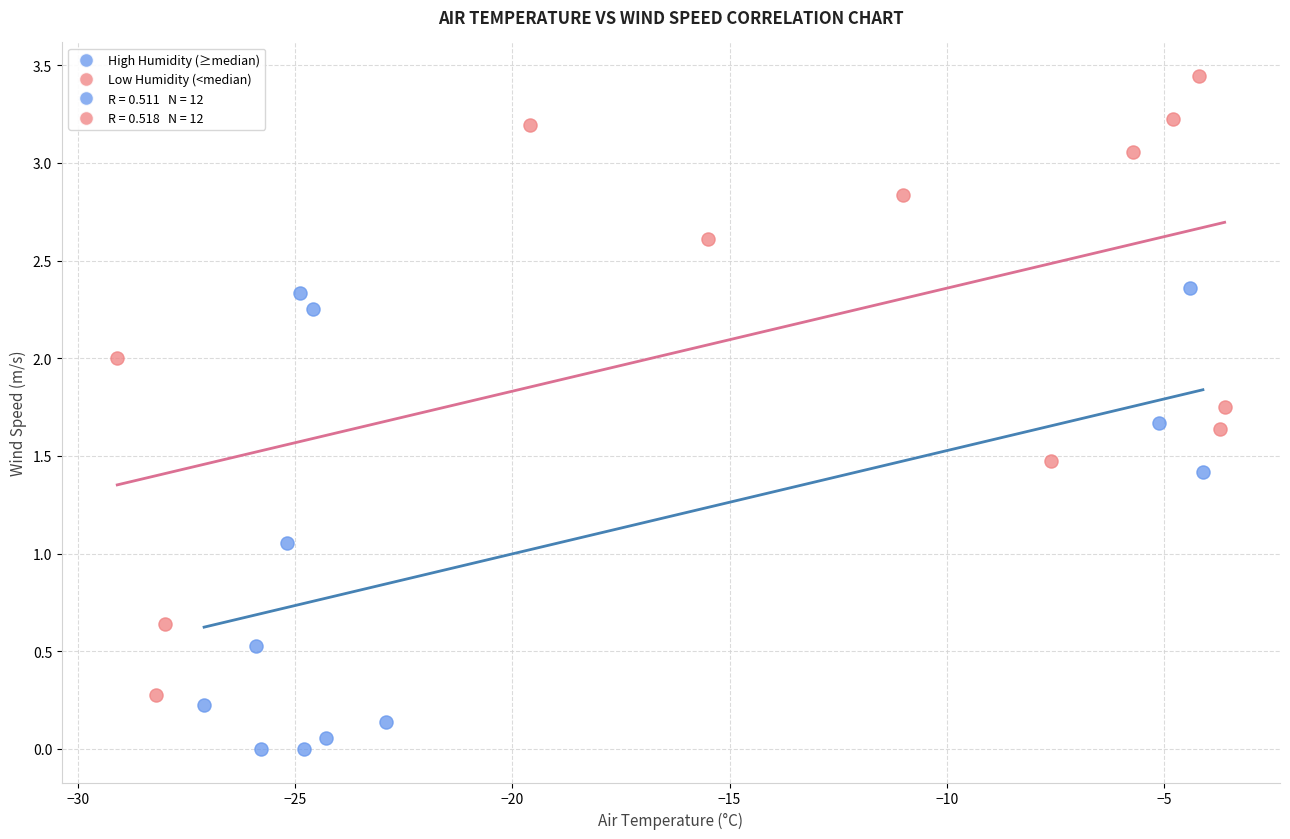

Which series reaches the minimum Y coordinate?

High Humidity (≥median)